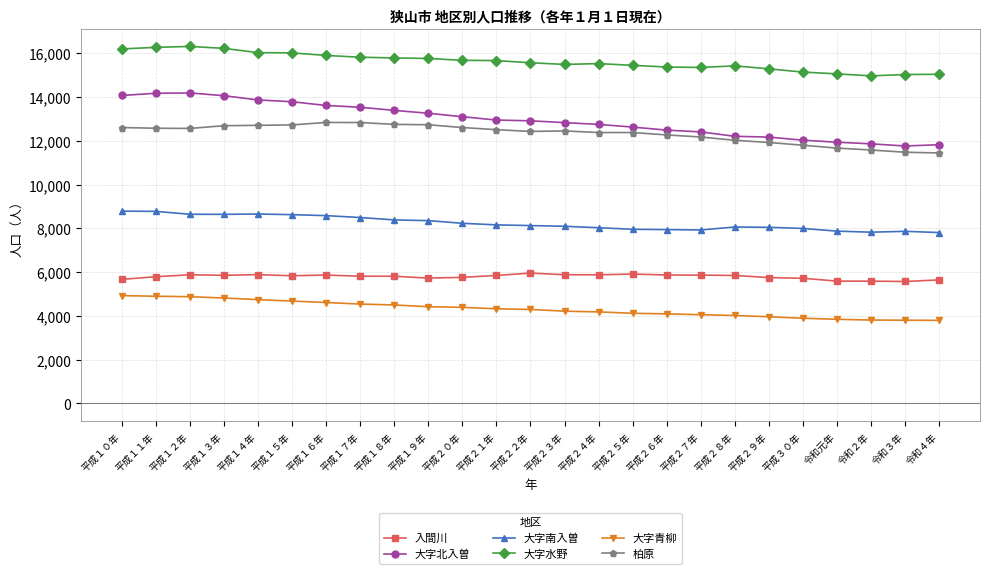

What is the average value of the 入間川 series?

5796